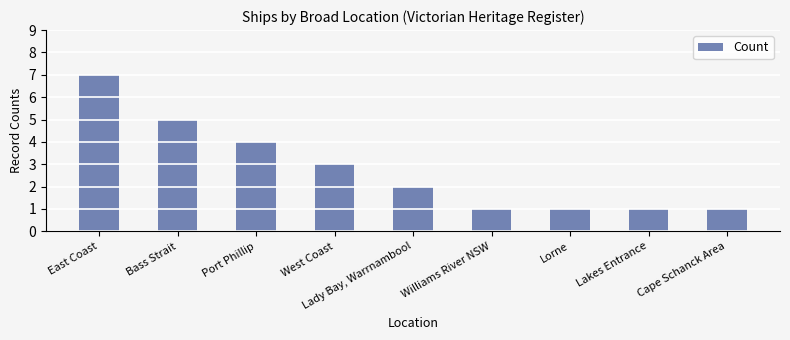

Does the chart contain stacked bars?

No